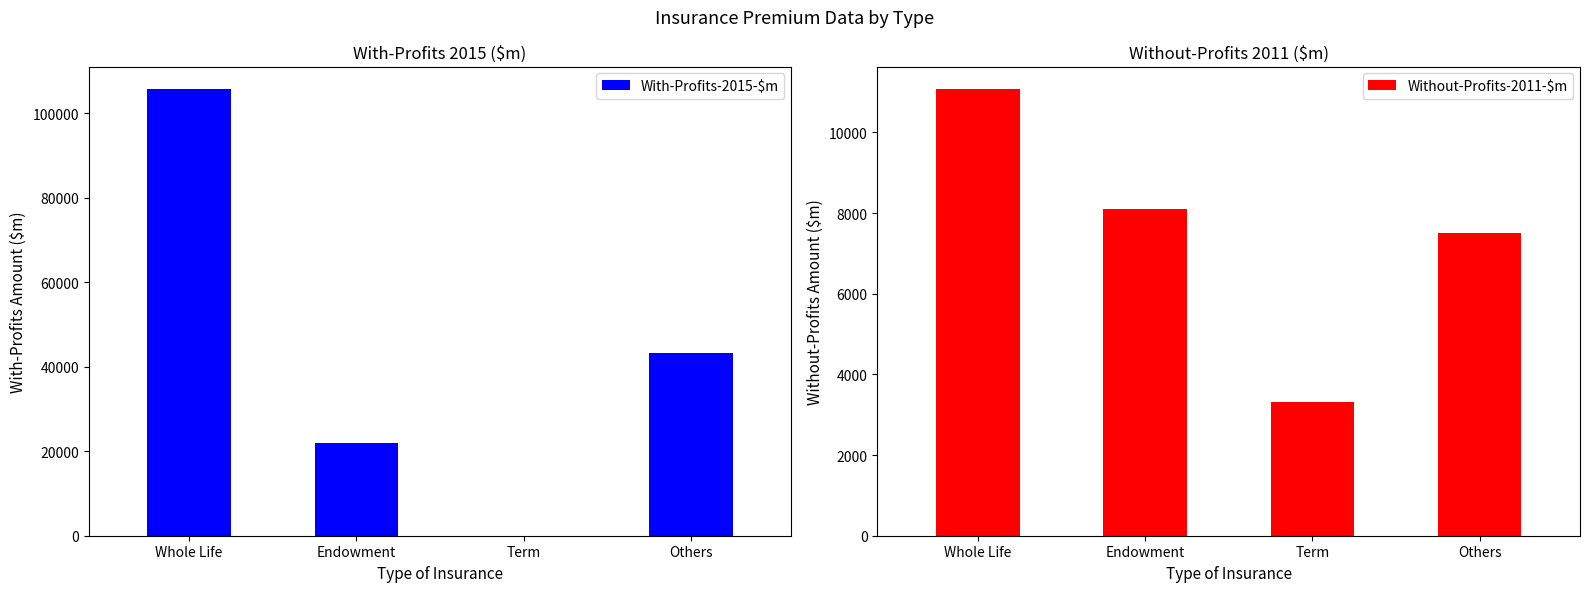

List the labels in order of Without-Profits-2011-$m value, largest first.

Whole Life, Endowment, Others, Term